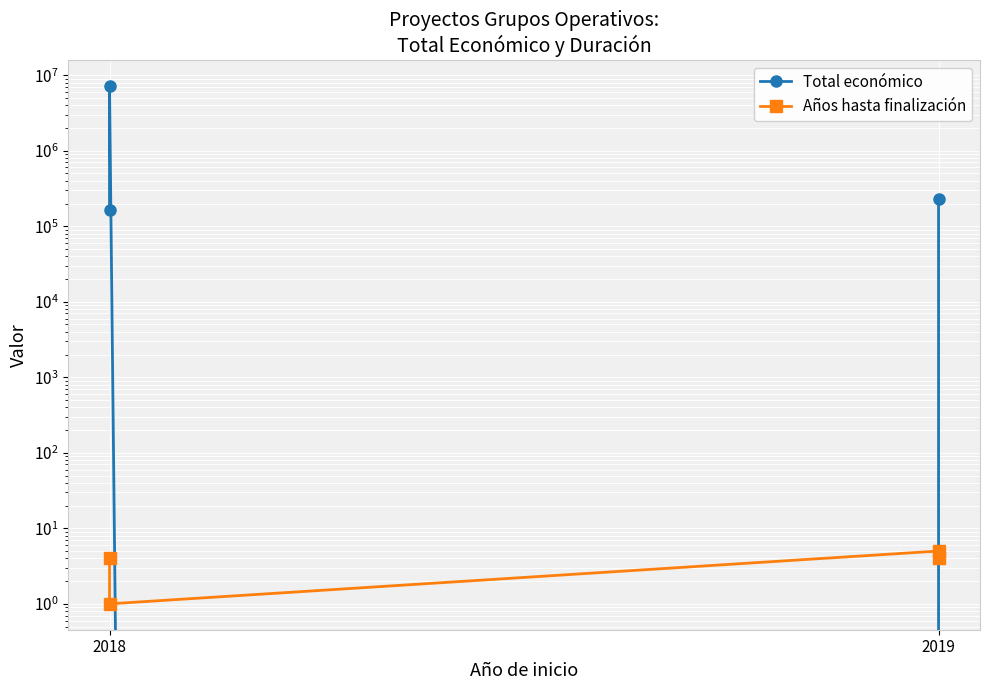

In Total económico, how many points are higher than both neighbors (excluding endpoints)?

1